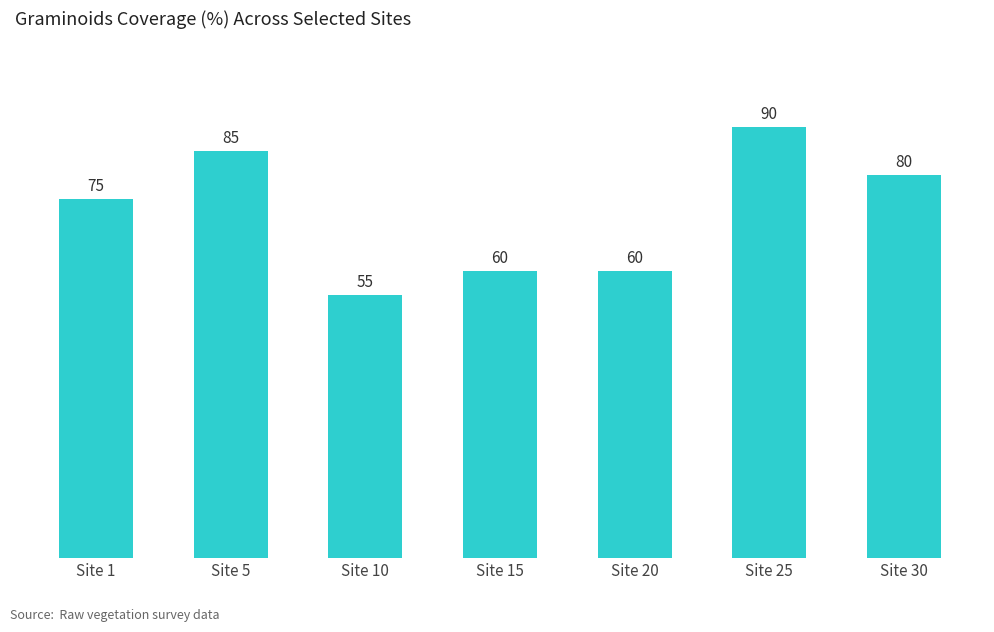

What is the ratio of the value at Site 1 to the value at Site 10?

1.4